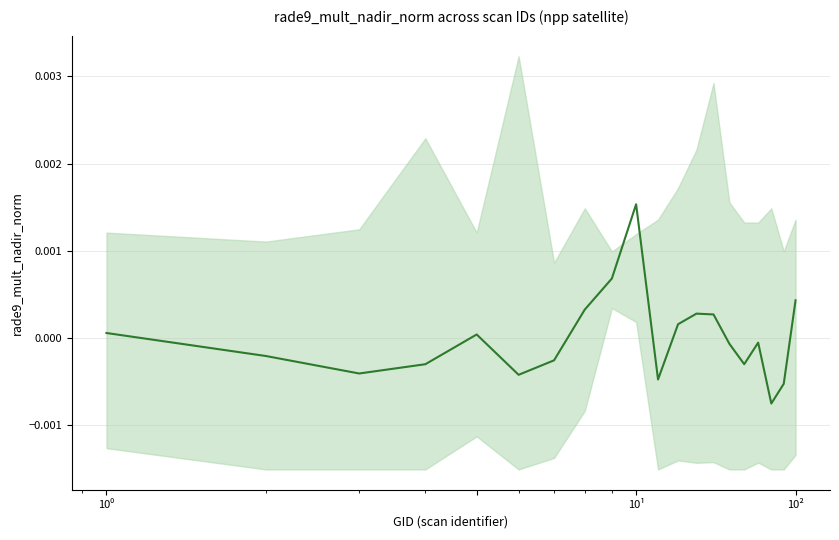

How many data points are less than 0?

11